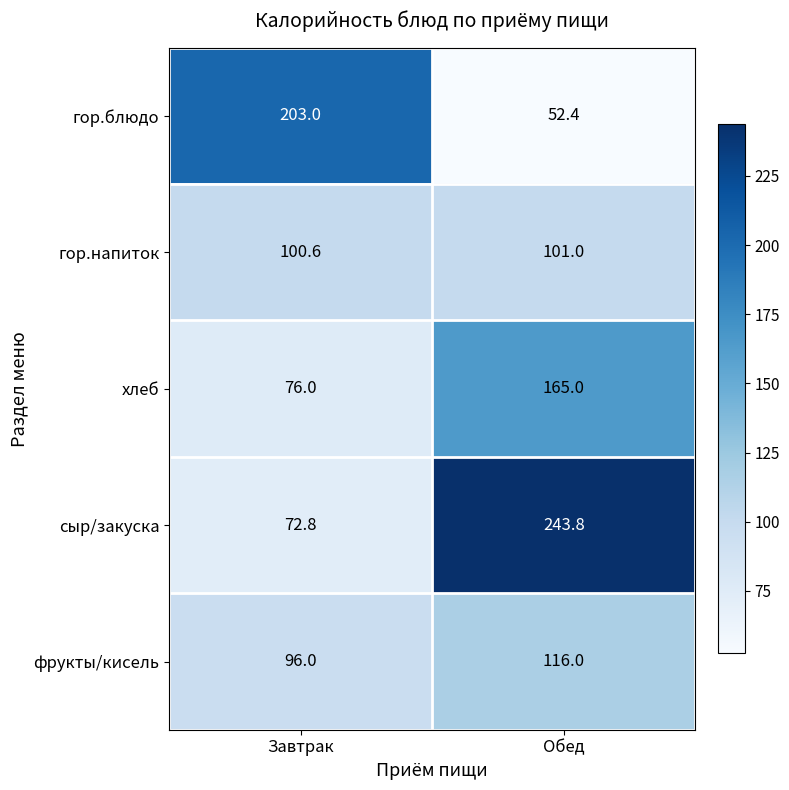

What is the difference between the highest and lowest values at Завтрак?

130.2